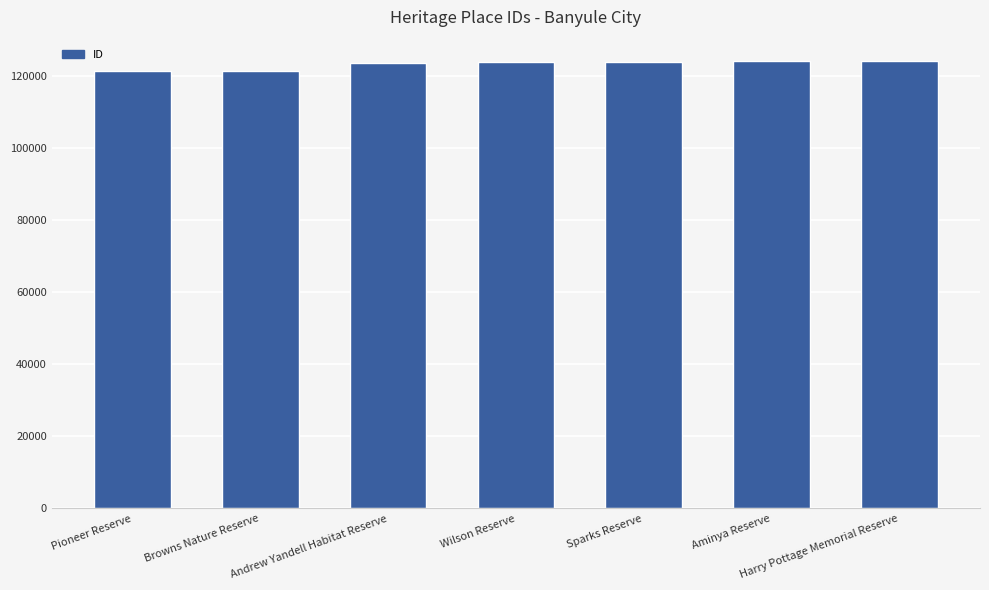

What is the smallest value displayed?

121309